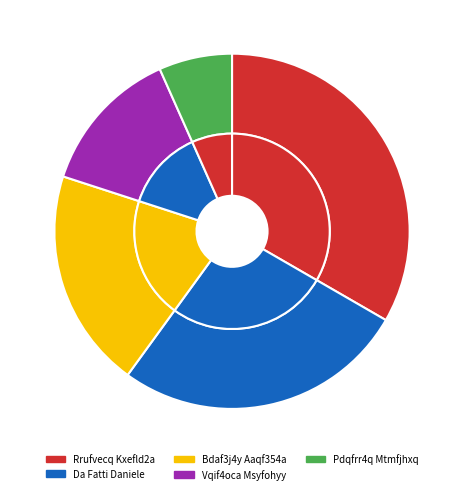

Does Gpmfsibi Gmyez7na account for over 50% of the chart?

No